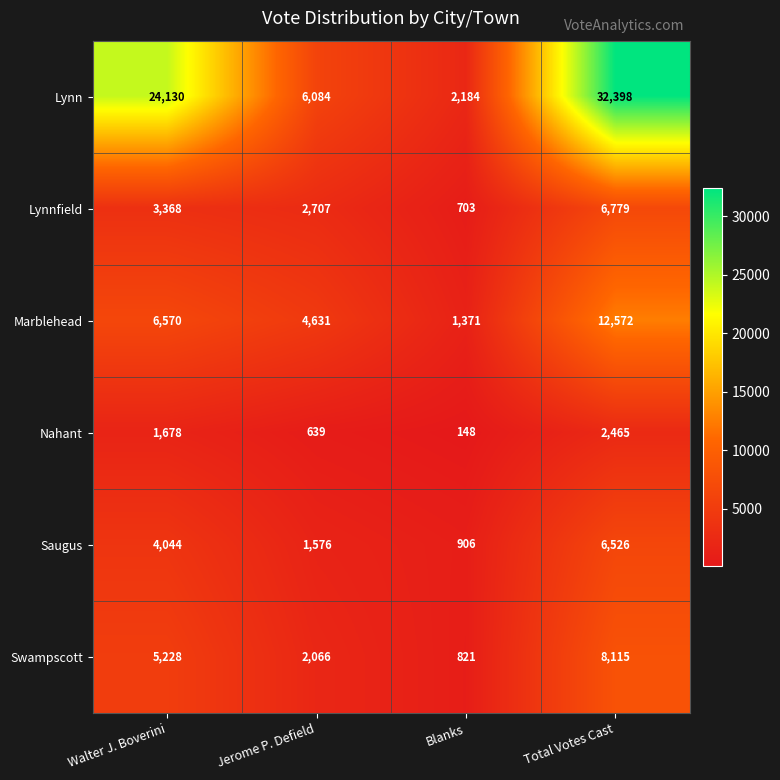

Reading left to right, extract all data points from this chart.

Lynn: Walter J. Boverini=24130	Jerome P. Defield=6084	Blanks=2184	Total Votes Cast=32398
Lynnfield: Walter J. Boverini=3368	Jerome P. Defield=2707	Blanks=703	Total Votes Cast=6779
Marblehead: Walter J. Boverini=6570	Jerome P. Defield=4631	Blanks=1371	Total Votes Cast=12572
Nahant: Walter J. Boverini=1678	Jerome P. Defield=639	Blanks=148	Total Votes Cast=2465
Saugus: Walter J. Boverini=4044	Jerome P. Defield=1576	Blanks=906	Total Votes Cast=6526
Swampscott: Walter J. Boverini=5228	Jerome P. Defield=2066	Blanks=821	Total Votes Cast=8115